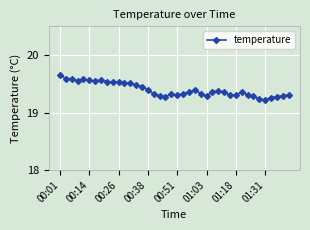

True or false: there are more than 1 points higher than both neighbors.

True